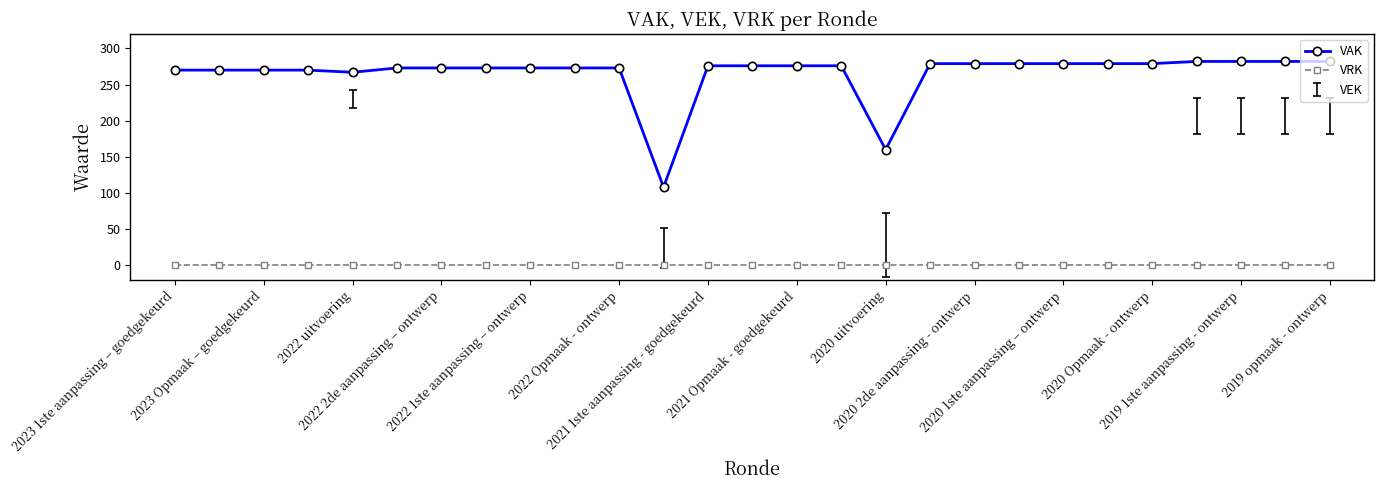

Rank the series by their average value, from highest to lowest.

VAK, VRK